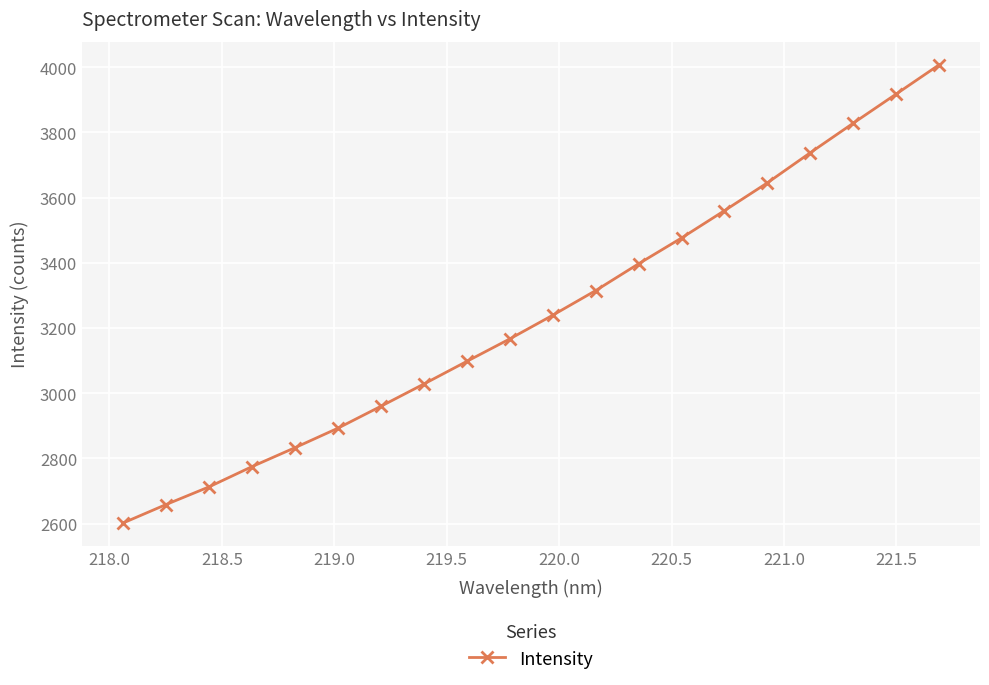

How many lines are shown in the chart?

1